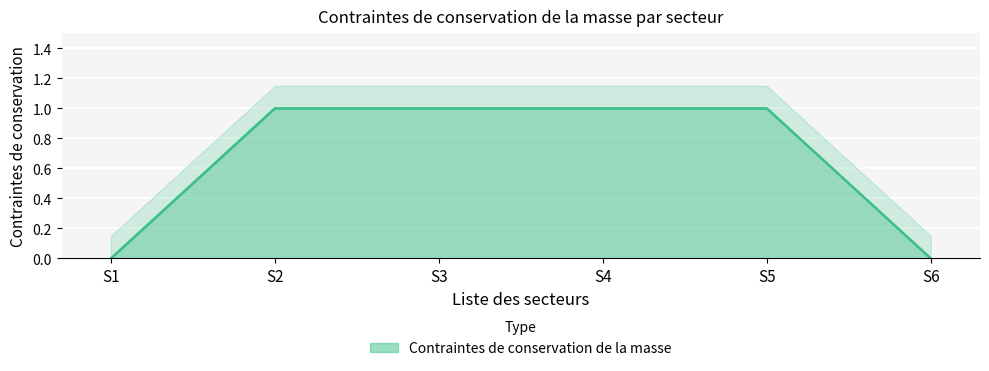

Reading left to right, extract all data points from this chart.

0	1	1	1	1	0